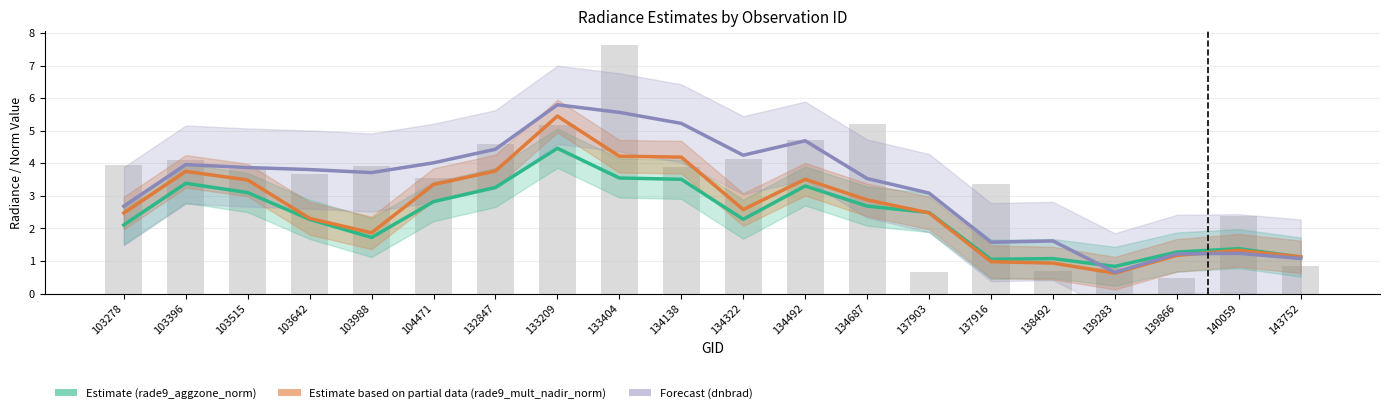

Which series has the largest total across all categories?

Forecast (dnbrad)